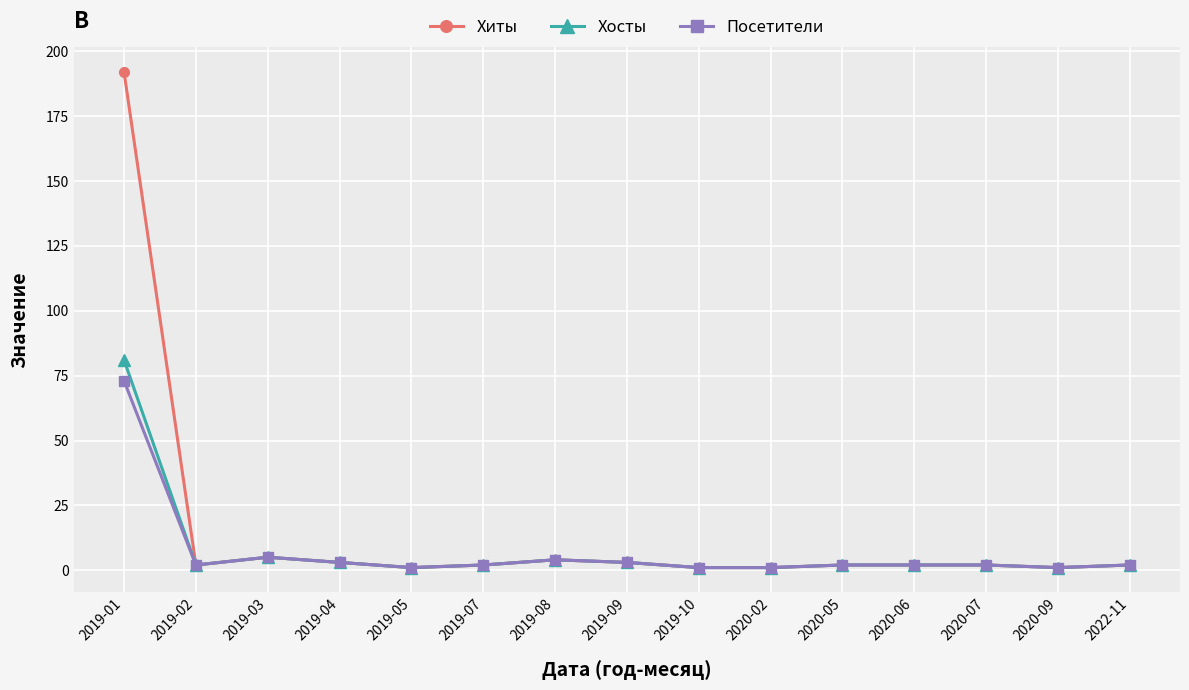

What is the value of the Посетители point at the 13th from the left?

2